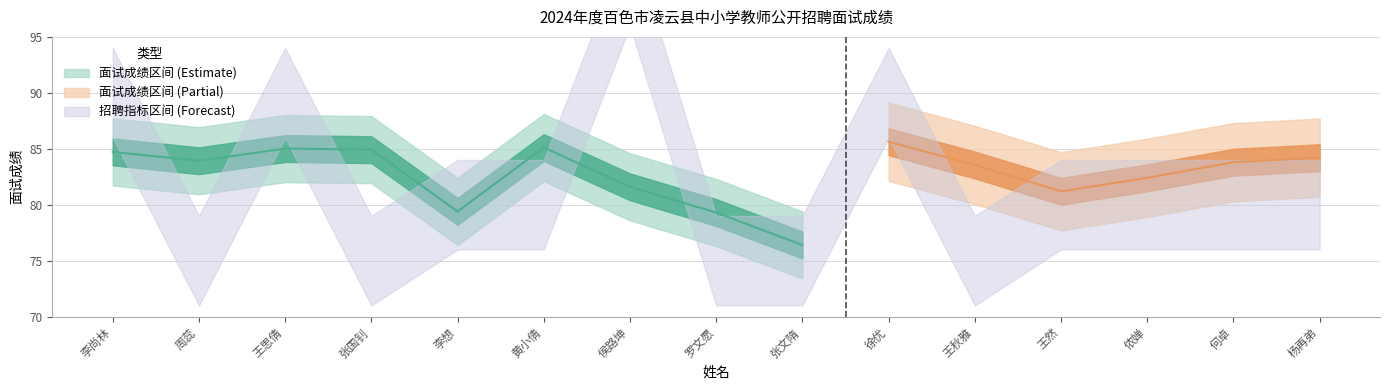

Where does the 招聘指标数 series first go above 1?

李尚林